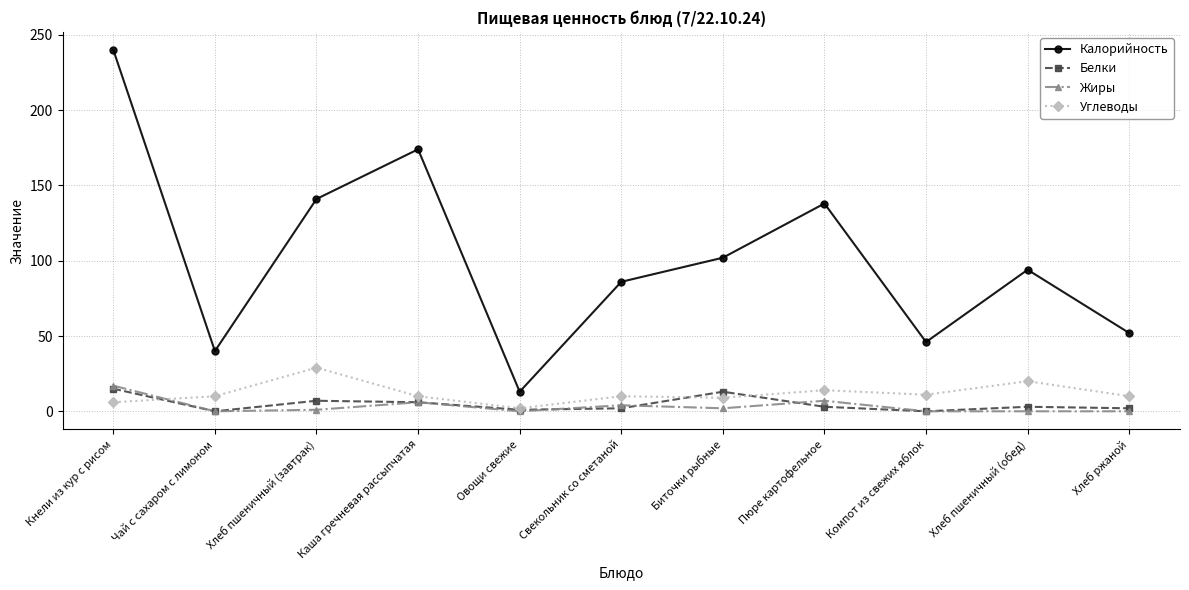

Does the chart display data point markers on the line(s)?

Yes